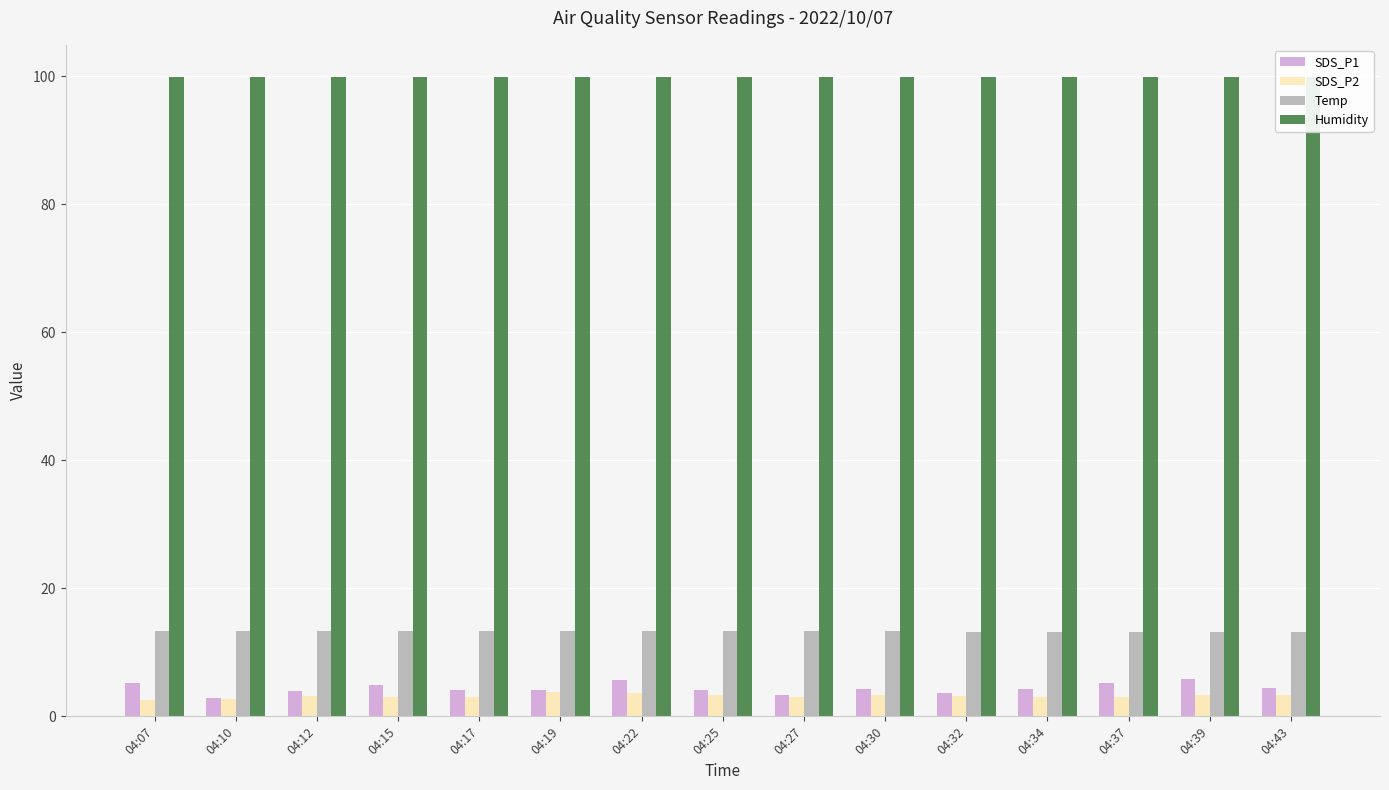

What is the sum of all Humidity values?

1498.5